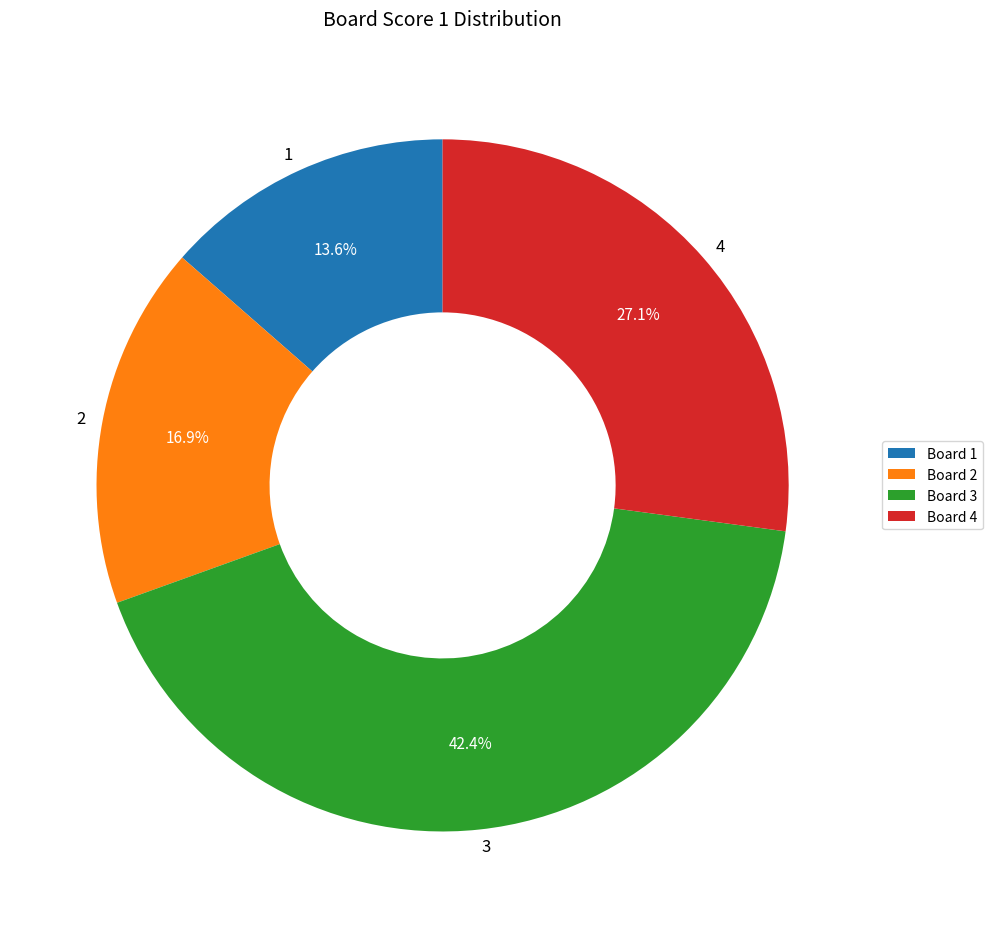

To the nearest percent, what is the difference between the largest and smallest slice percentages?

29%